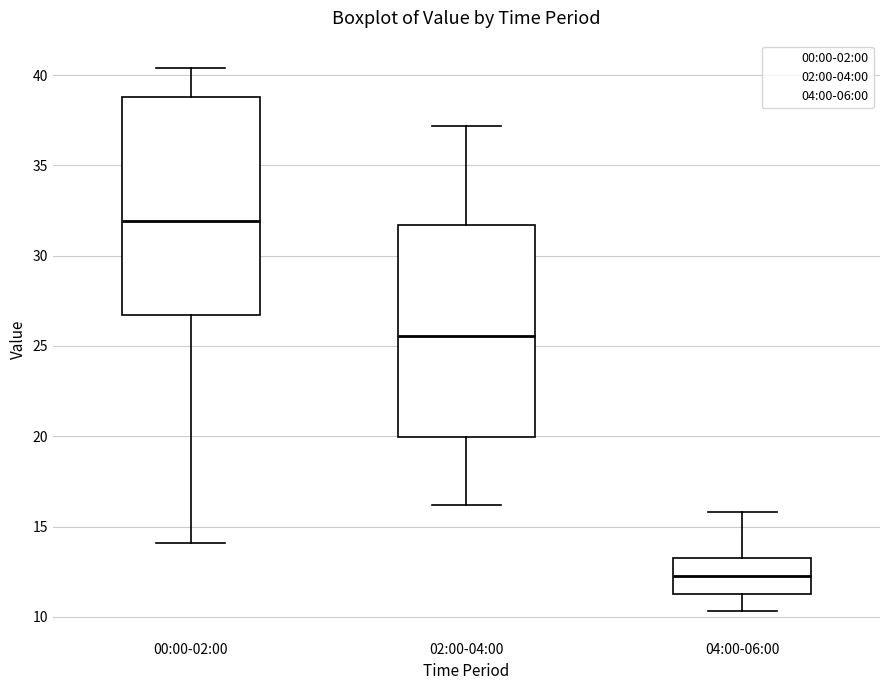

Which box's median line is the lowest?

04:00-06:00